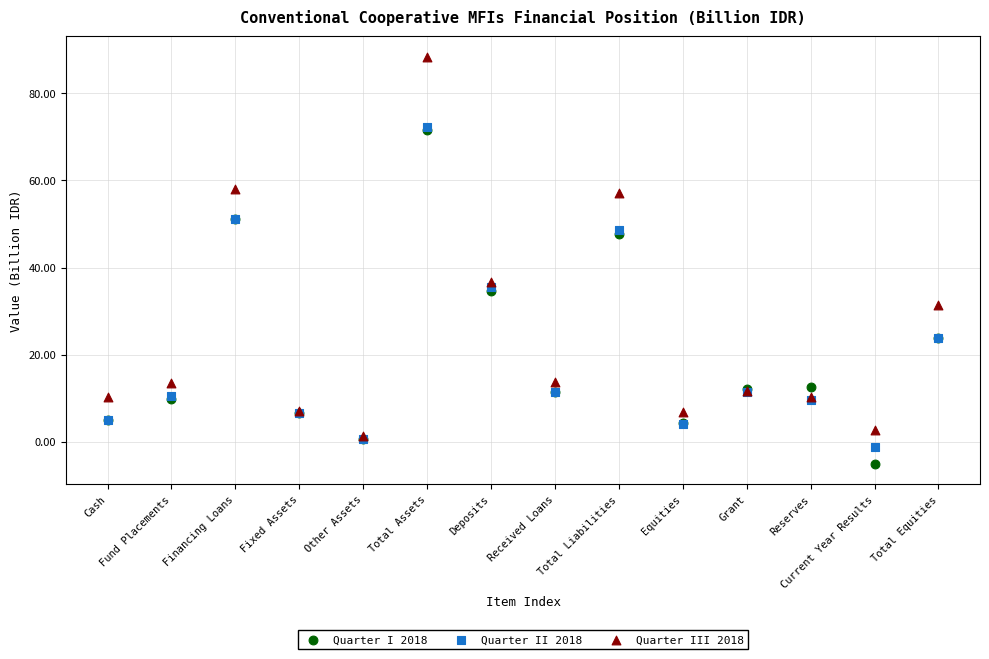

Which series contains the lowest Y value?

Quarter I 2018